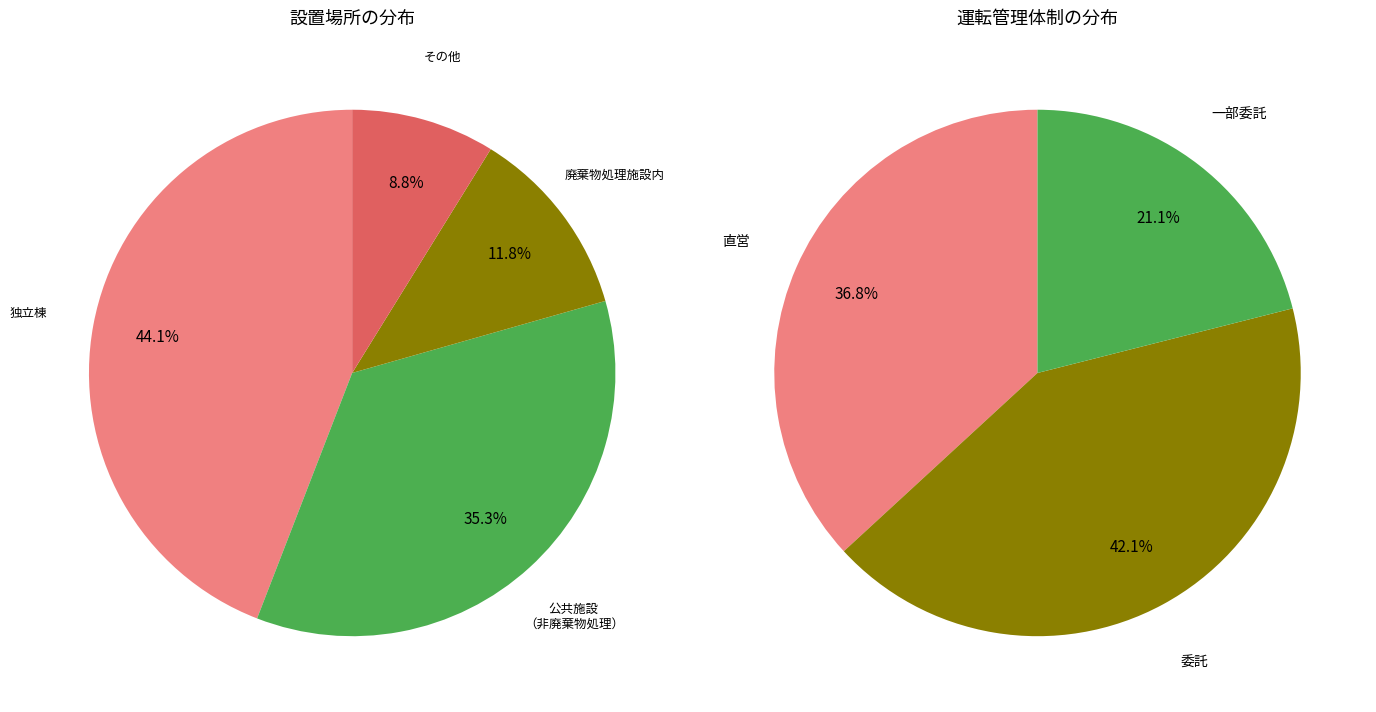

What is the smallest slice in the pie chart?

その他